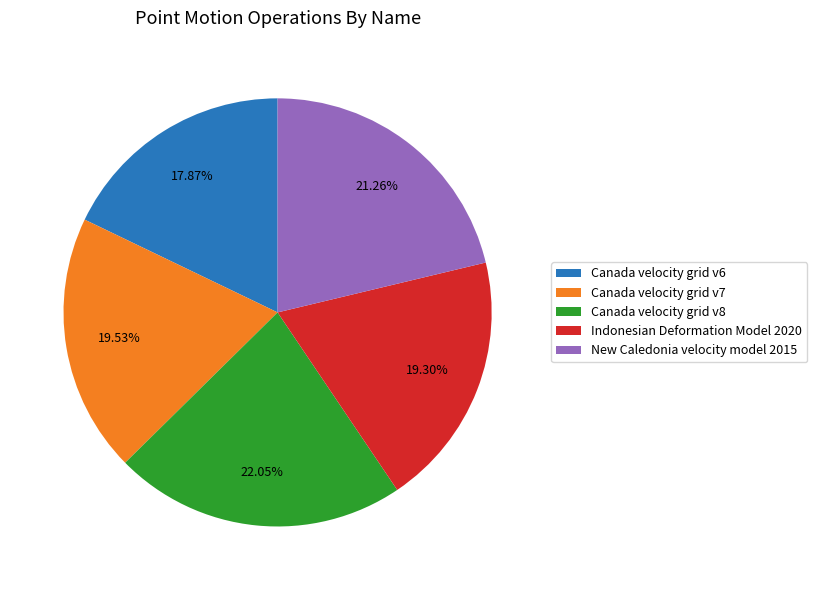

How much of the chart is everything except Indonesian Deformation Model 2020?

80.7%